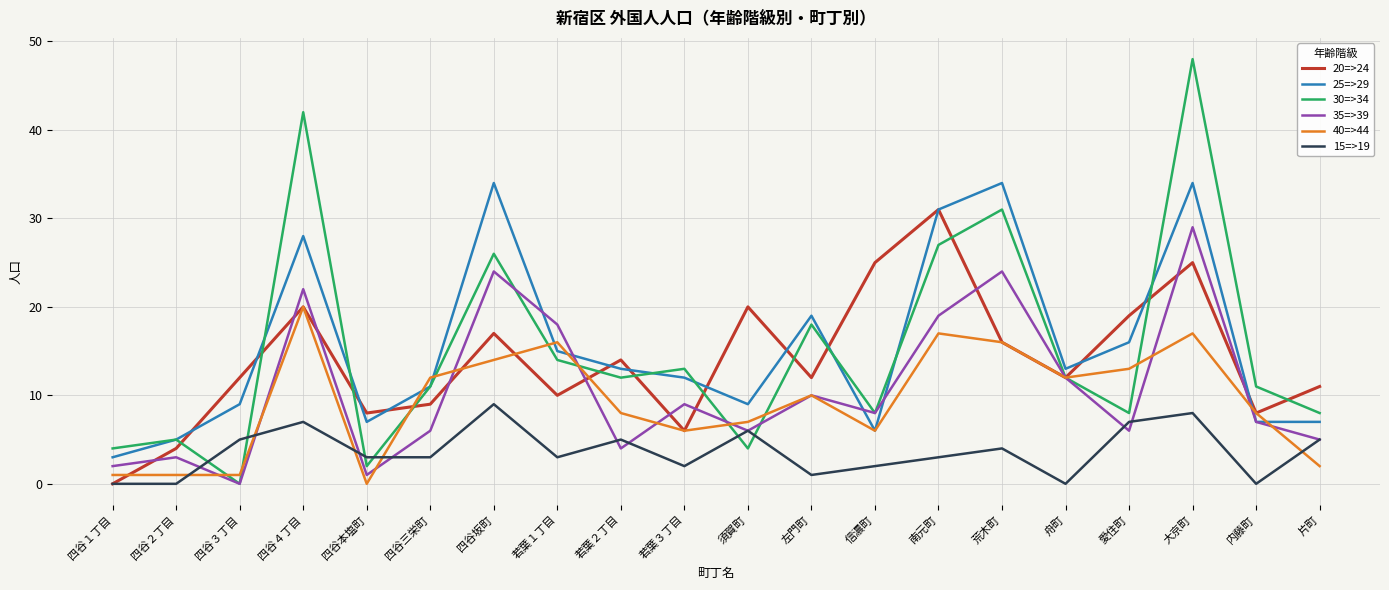

After their last crossing, which series has the higher values: 15=>19 or 30=>34?

30=>34